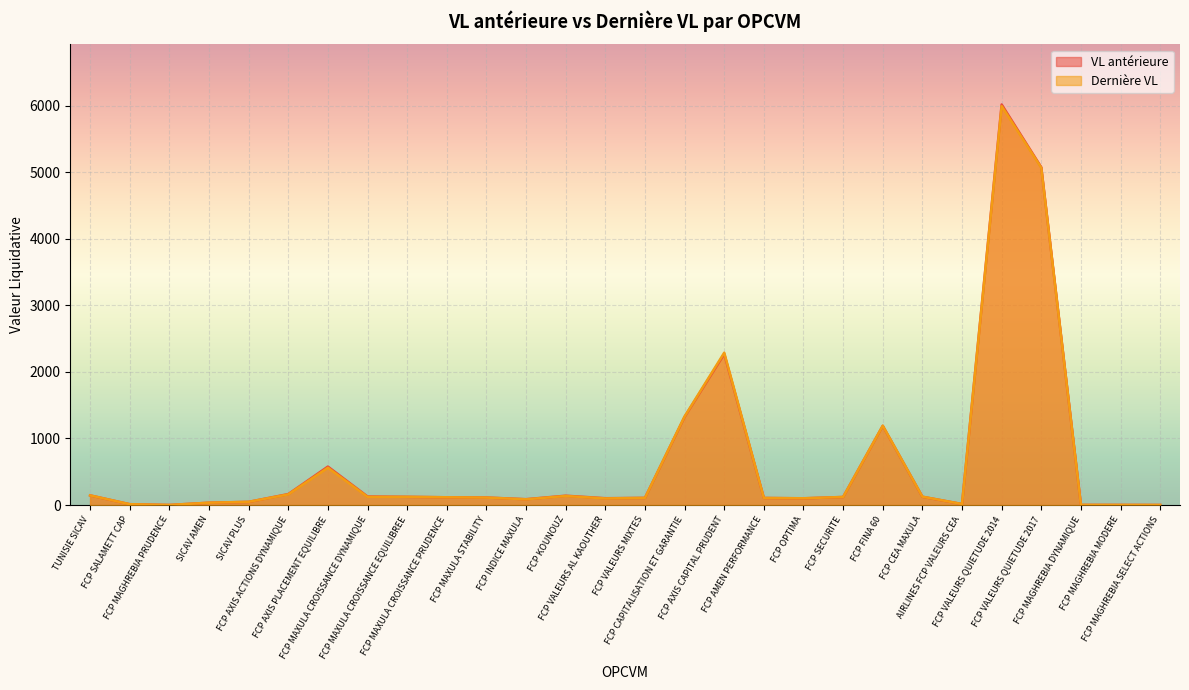

Rank the categories by VL antérieure value from highest to lowest.

FCP VALEURS QUIETUDE 2014, FCP VALEURS QUIETUDE 2017, FCP AXIS CAPITAL PRUDENT, FCP CAPITALISATION ET GARANTIE, FCP FINA 60, FCP AXIS PLACEMENT EQUILIBRE, FCP AXIS ACTIONS DYNAMIQUE, TUNISIE SICAV, FCP KOUNOUZ, FCP MAXULA CROISSANCE DYNAMIQUE, FCP CEA MAXULA, FCP MAXULA CROISSANCE EQUILIBREE, FCP SECURITE, FCP MAXULA CROISSANCE PRUDENCE, FCP MAXULA STABILITY, FCP VALEURS MIXTES, FCP AMEN PERFORMANCE, FCP VALEURS AL KAOUTHER, FCP OPTIMA, FCP INDICE MAXULA, SICAV PLUS, SICAV AMEN, AIRLINES FCP VALEURS CEA, FCP SALAMETT CAP, FCP MAGHREBIA DYNAMIQUE, FCP MAGHREBIA MODERE, FCP MAGHREBIA PRUDENCE, FCP MAGHREBIA SELECT ACTIONS